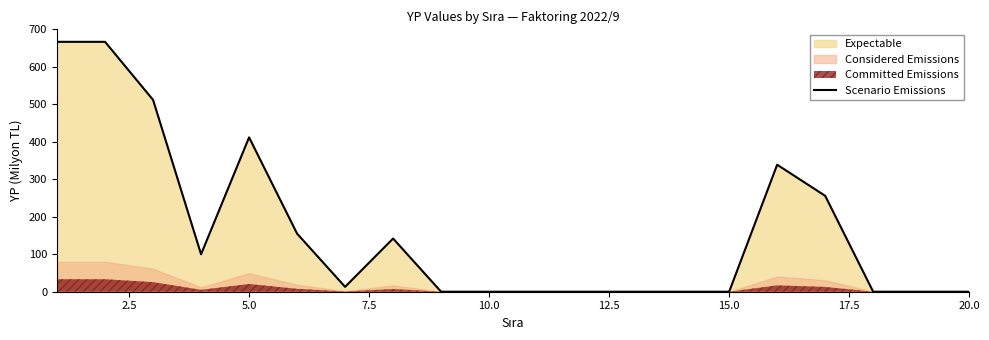

Is it true that Scenario Emissions equals 351 at 20.0?

False